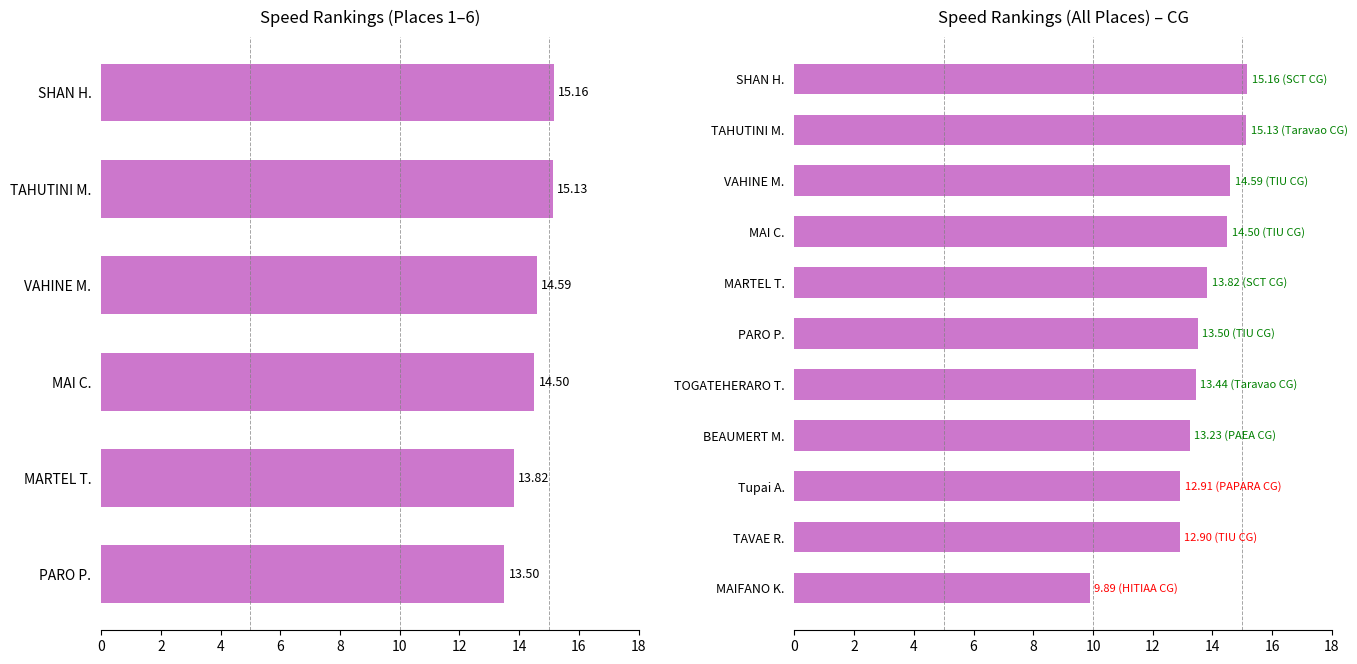

What is the change in value from MARTEL T. to TOGATEHERARO T.?

-0.4